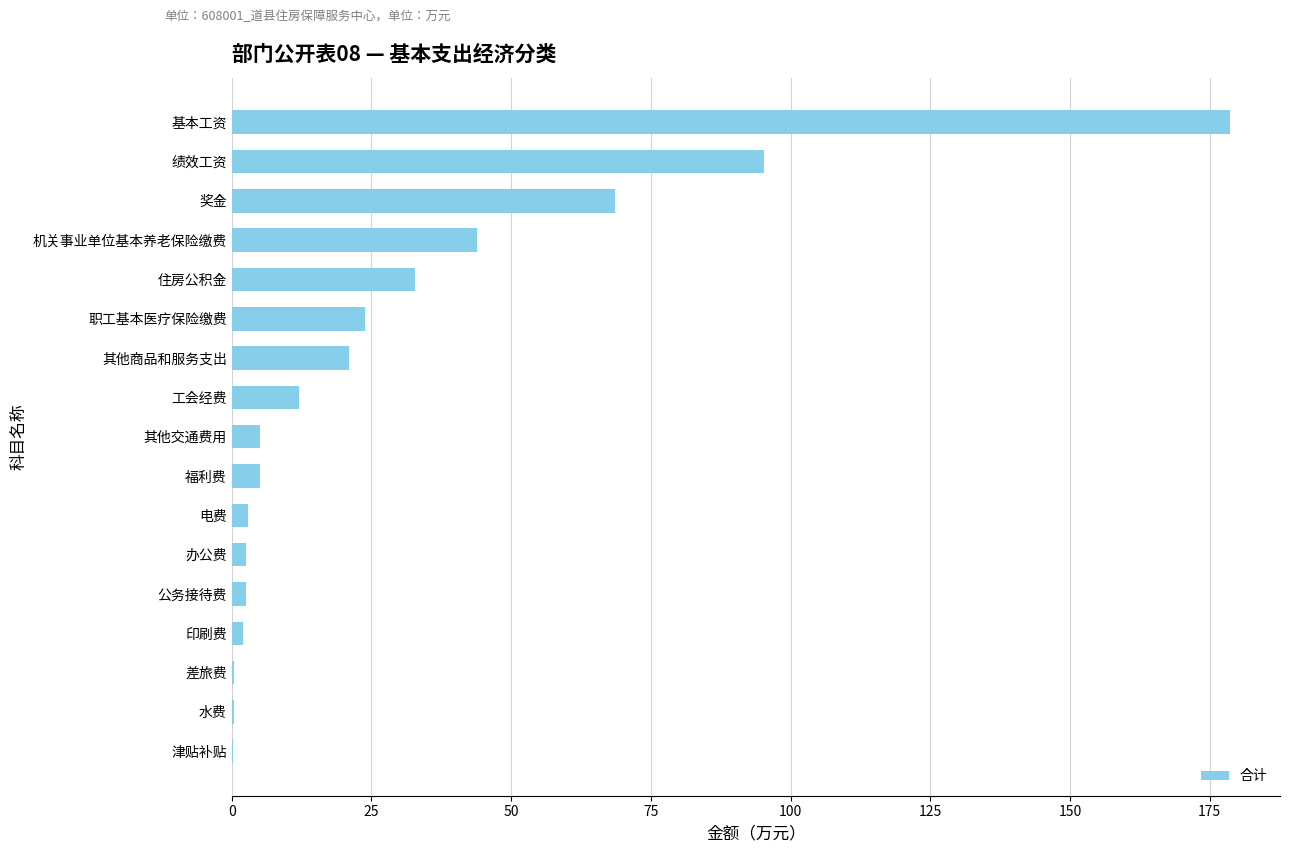

The value at 基本工资 is 260.2. True or false?

False